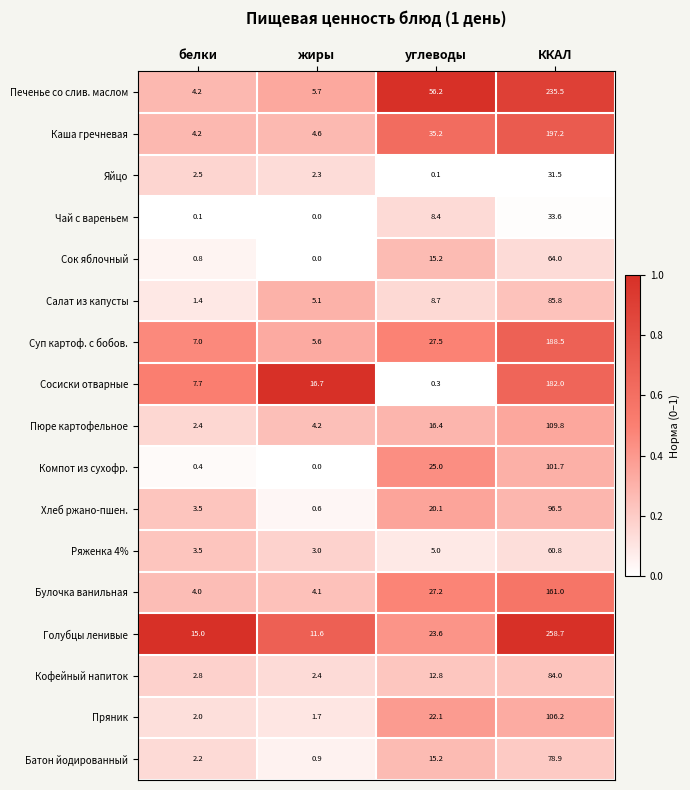

What is the average value of the Сок яблочный series?

20.0